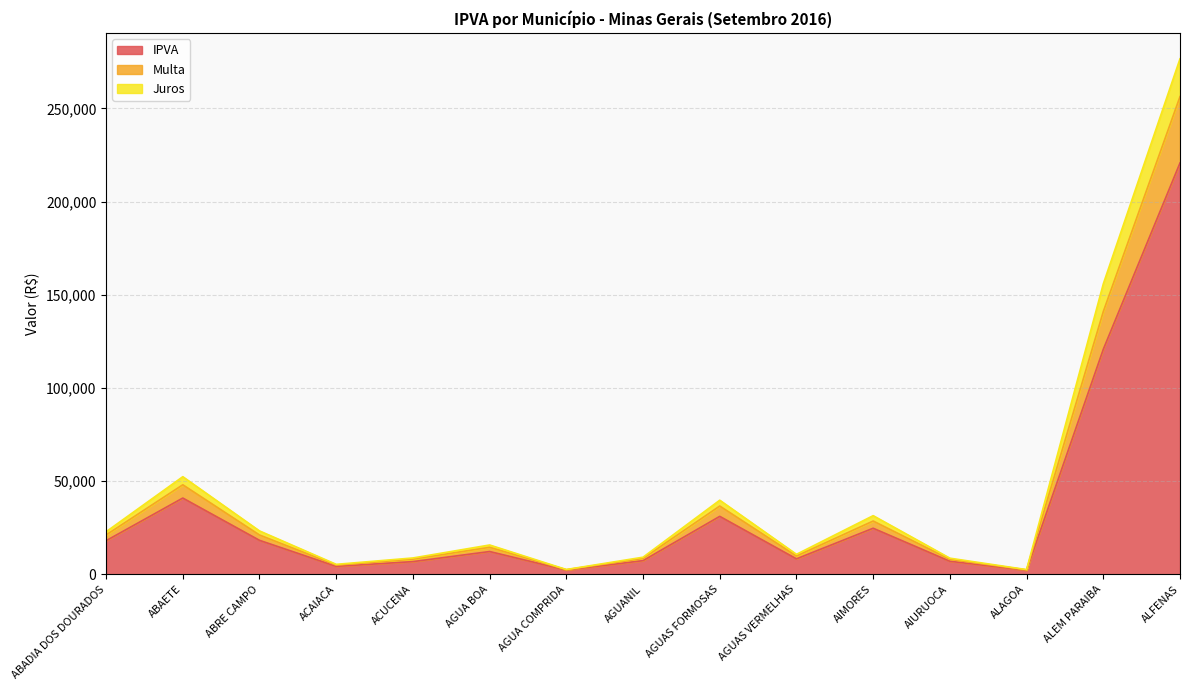

What is the lowest value of the Multa series?

2471.7